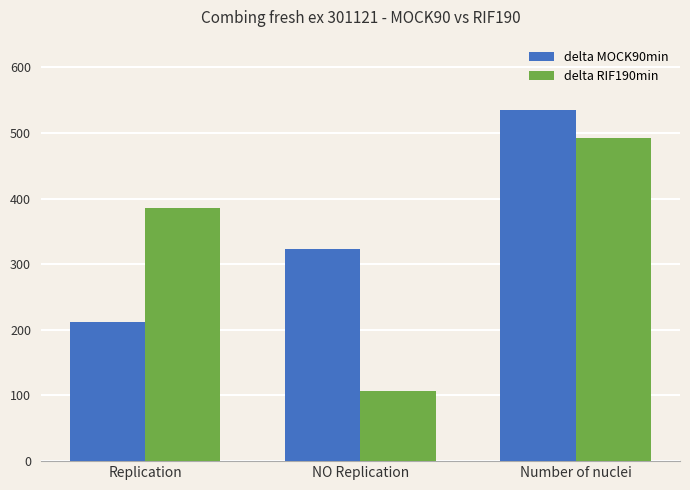

List the series in order of their peak value, highest first.

delta MOCK90min, delta RIF190min